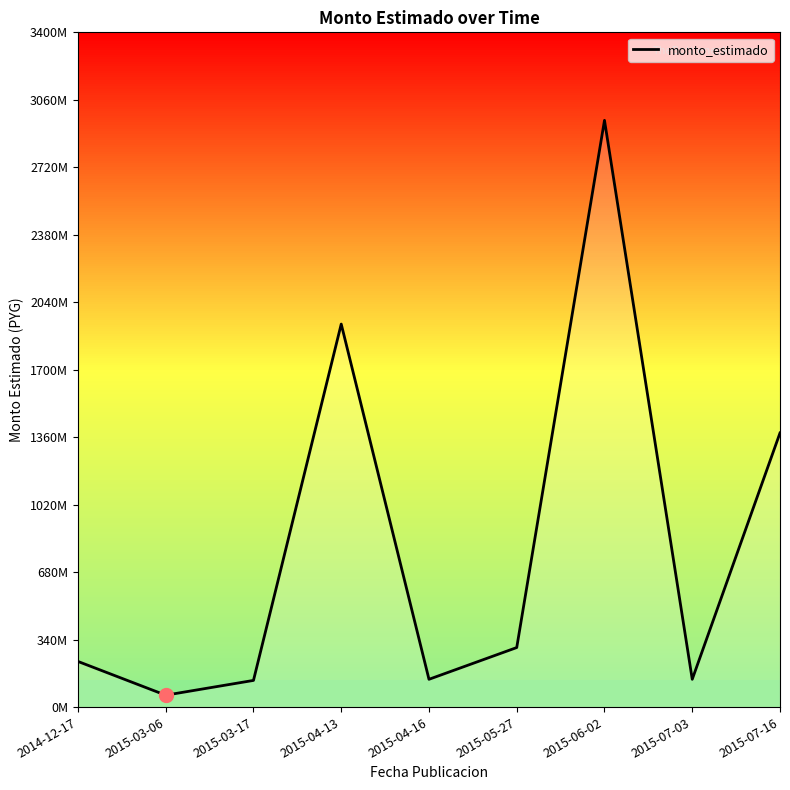

What is the difference between the maximum and minimum values?

2896576838